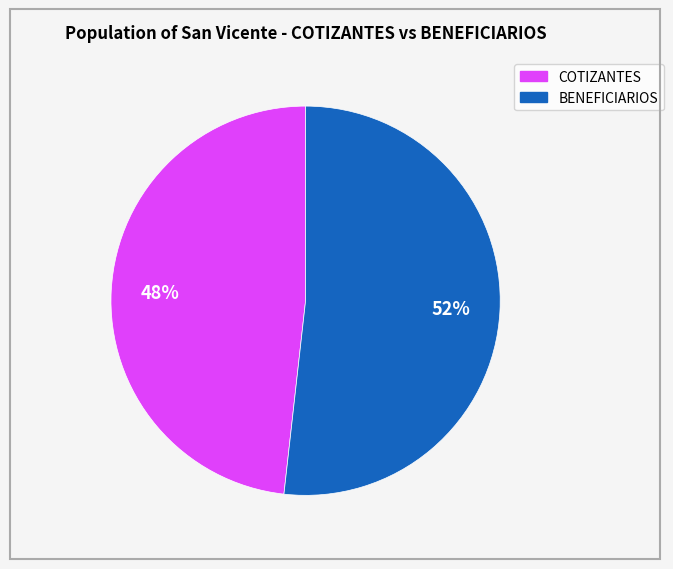

Is there a majority slice in this chart?

Yes